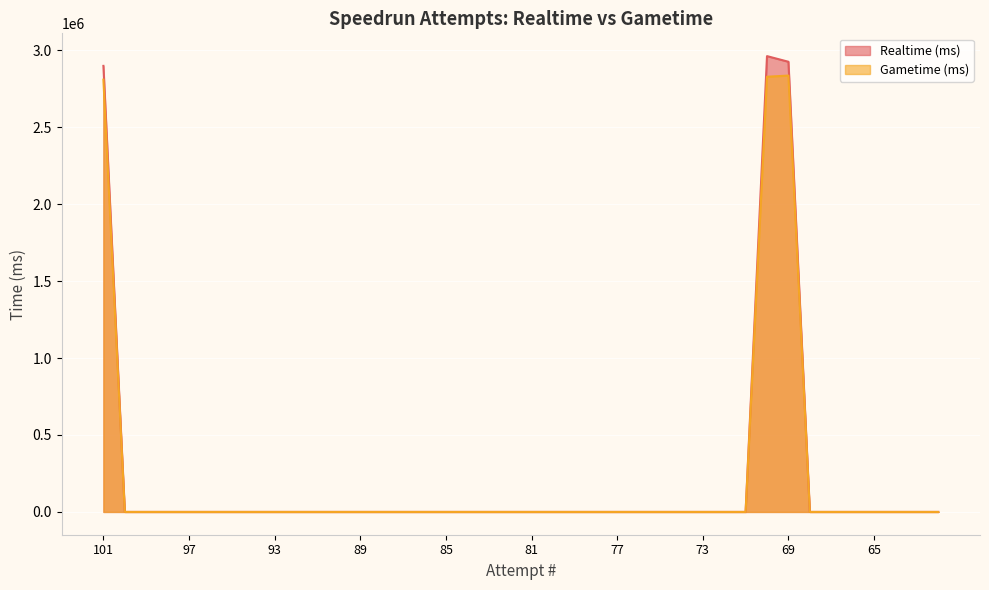

Reading left to right, list all the values displayed in this chart.

Realtime (ms): 2898458	0	0	0	0	0	0	0	0	0	0	0	0	0	0	0	0	0	0	0	0	0	0	0	0	0	0	0	0	0	0	2961818	2925179	0	0	0	0	0	0	0
Gametime (ms): 2809024	0	0	0	0	0	0	0	0	0	0	0	0	0	0	0	0	0	0	0	0	0	0	0	0	0	0	0	0	0	0	2827917	2835473	0	0	0	0	0	0	0